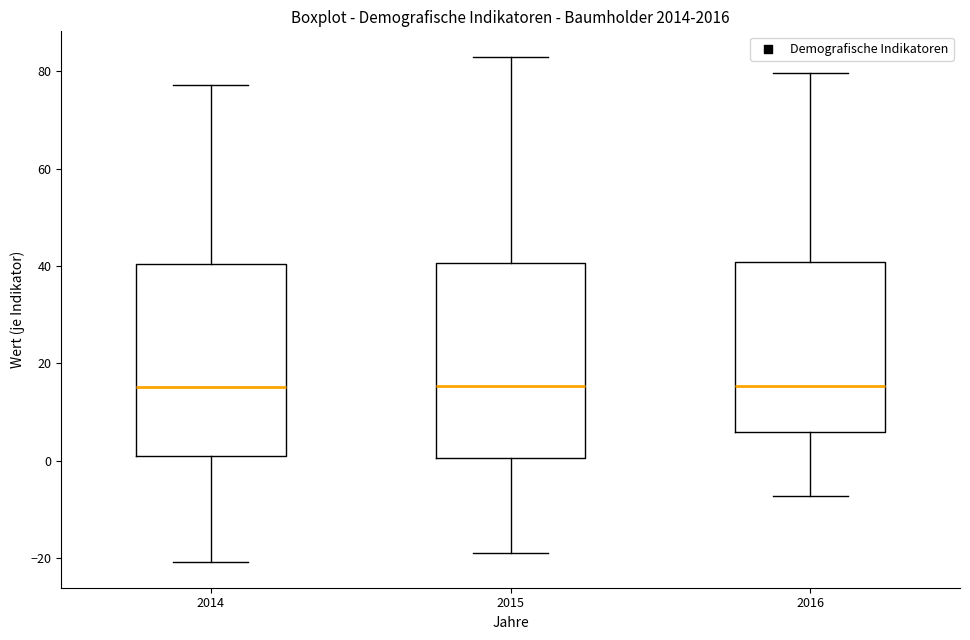

Reading left to right, transcribe this box plot: for each box, give where its median line is, the range the box spans, and where its two whiskers end, as read against the y-axis. The values are not printed on the chart, so give them approximately, as read against the axis.

2014: median 16, box 2 to 40, whiskers -20 to 78
2015: median 16, box 0 to 40, whiskers -18 to 84
2016: median 16, box 6 to 40, whiskers -8 to 80